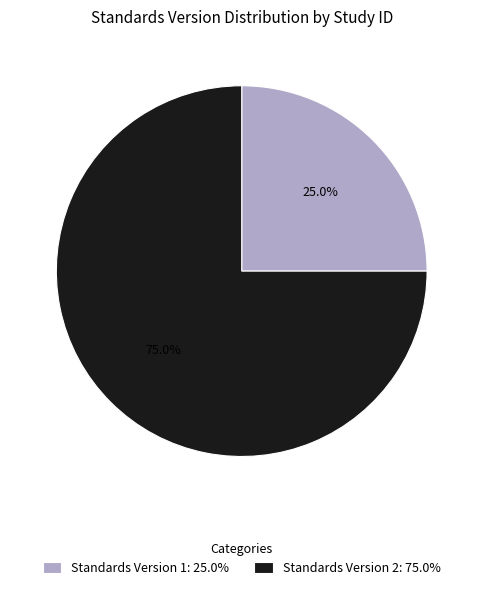

Does any single category account for the majority?

Yes